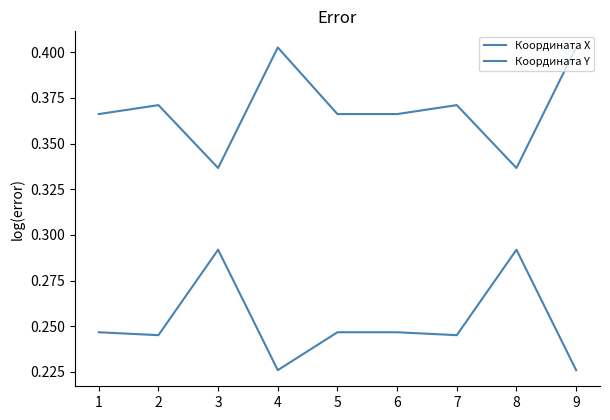

What is the difference between the maximum and minimum values in the Координата X series?

0.1